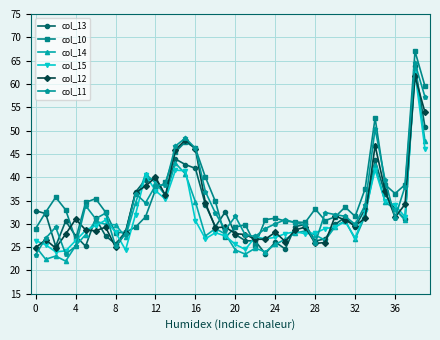

True or false: col_11 has more than 1 interior local peaks.

True